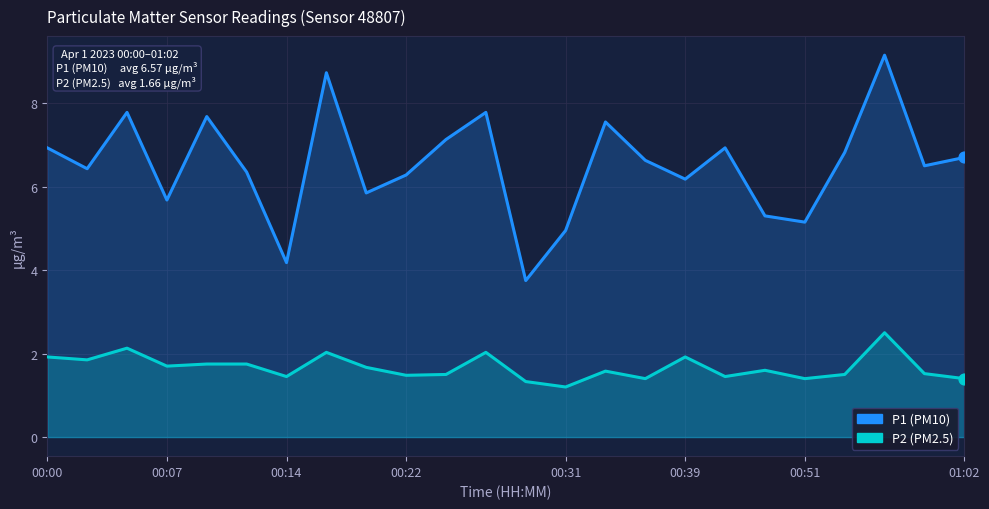

Which series reaches the minimum Y coordinate?

P2